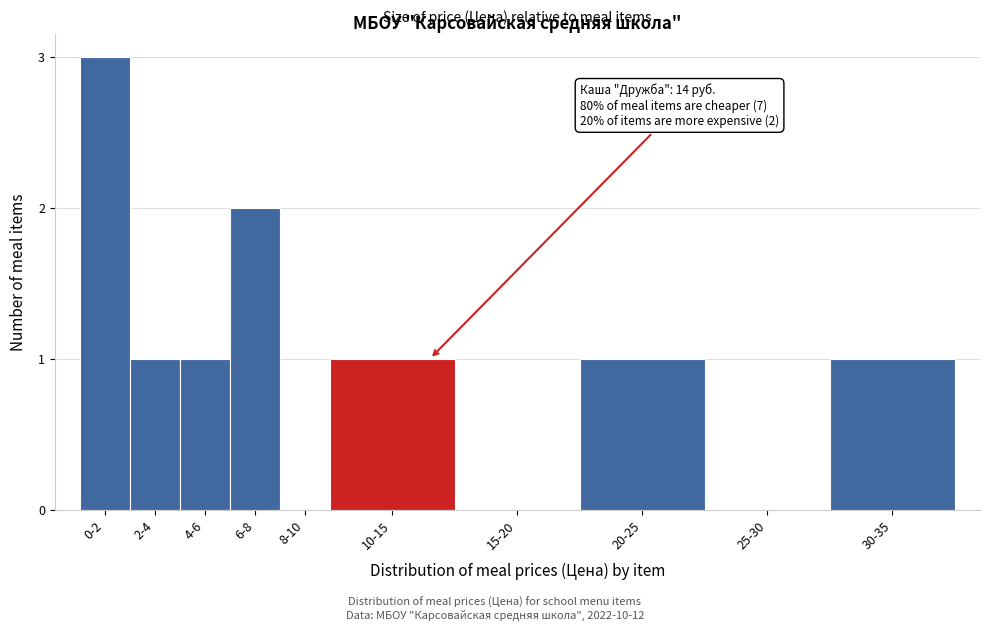

Reading right to left, transcribe all the data shown in this chart.

30-35=1	25-30=0	20-25=1	15-20=0	10-15=1	8-10=0	6-8=2	4-6=1	2-4=1	0-2=3